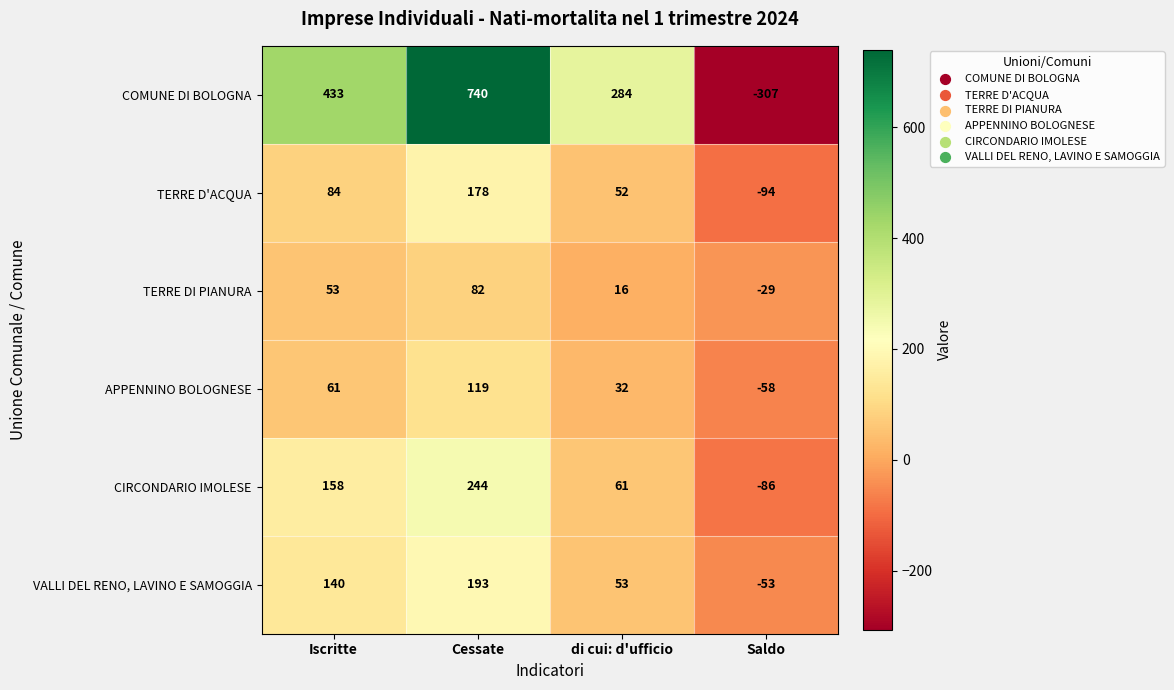

Which series has the widest spread of values?

COMUNE DI BOLOGNA